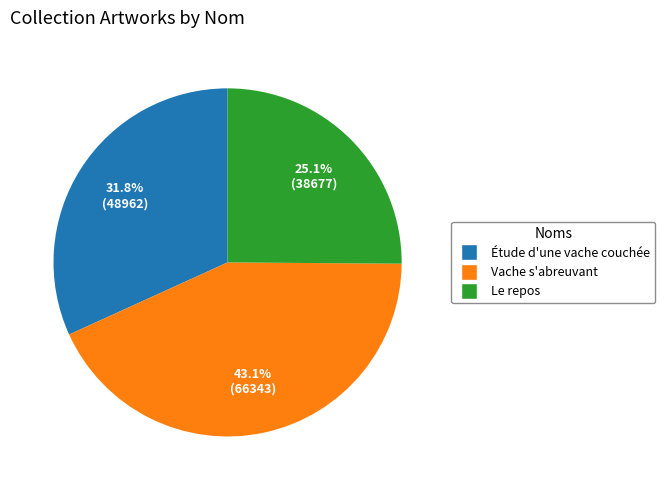

How much of the chart is everything except Étude d'une vache couchée?

68.2%